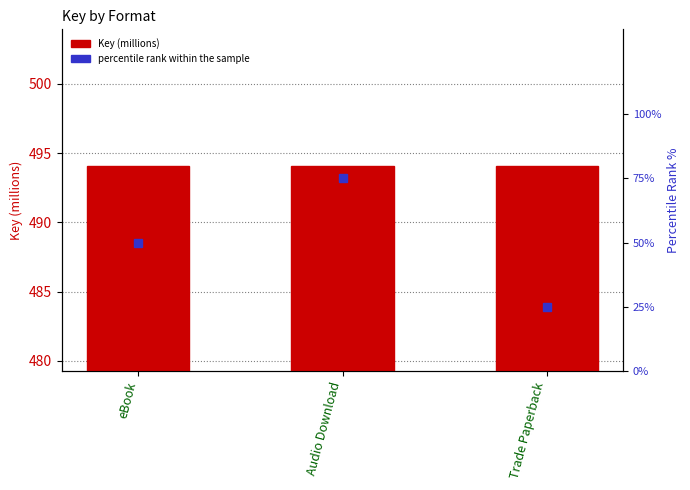

Which category has the lowest value across all series?

Trade Paperback